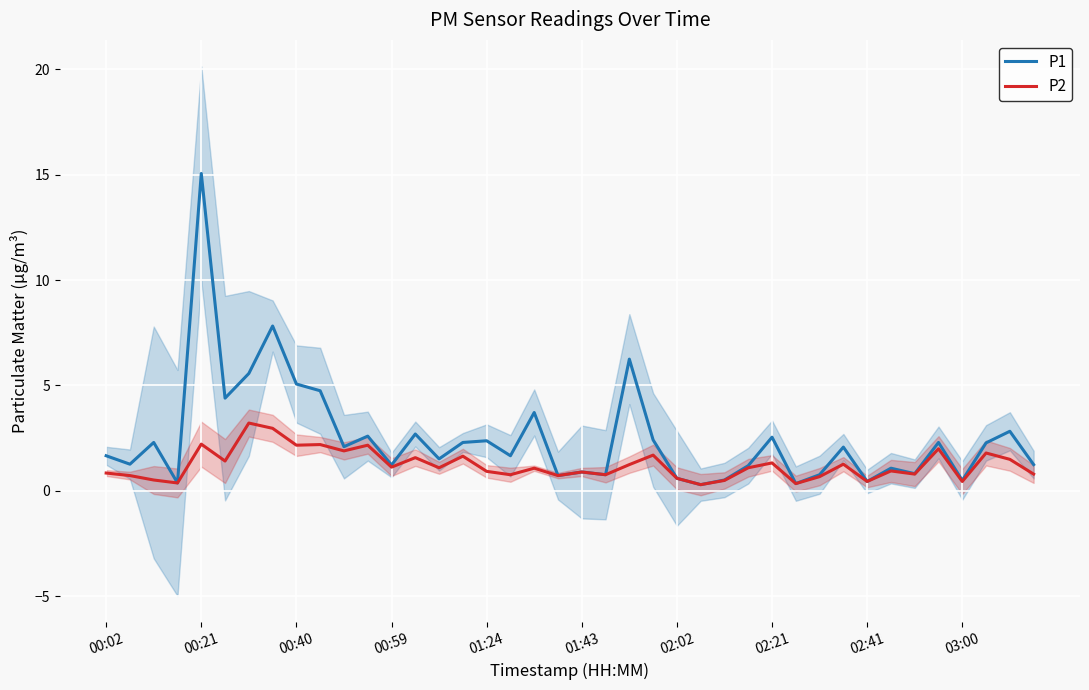

Rank the series by their average value, from highest to lowest.

P1, P2